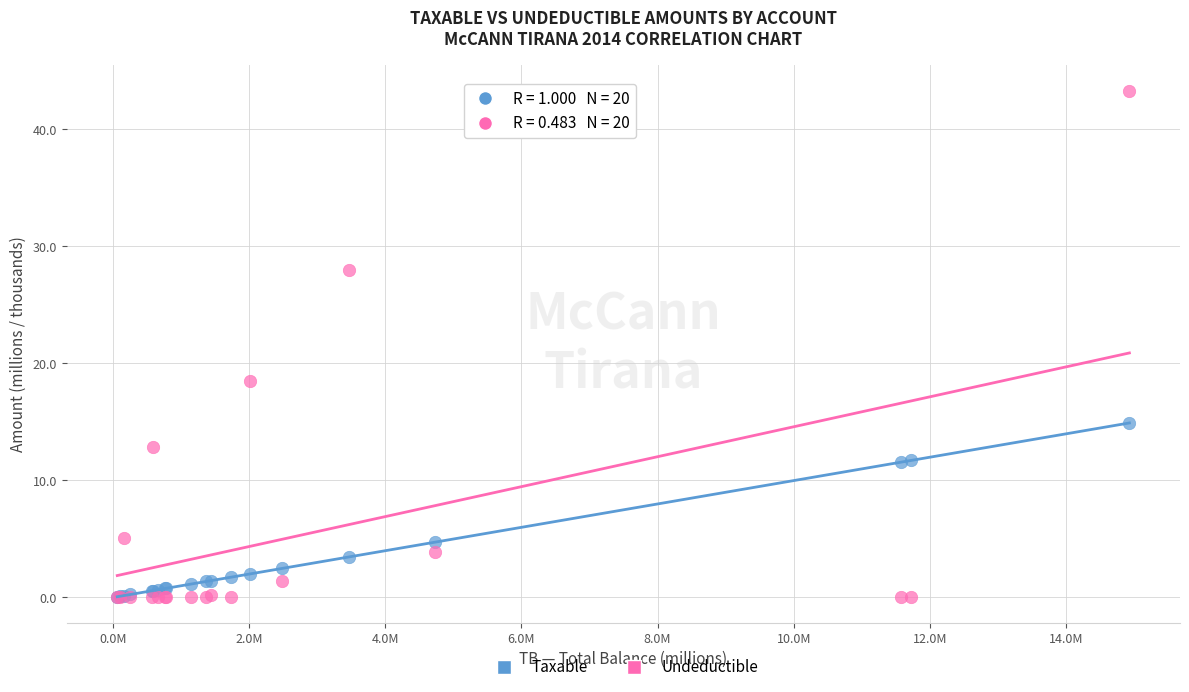

What are all the series names shown in the legend?

Taxable, Undeductible